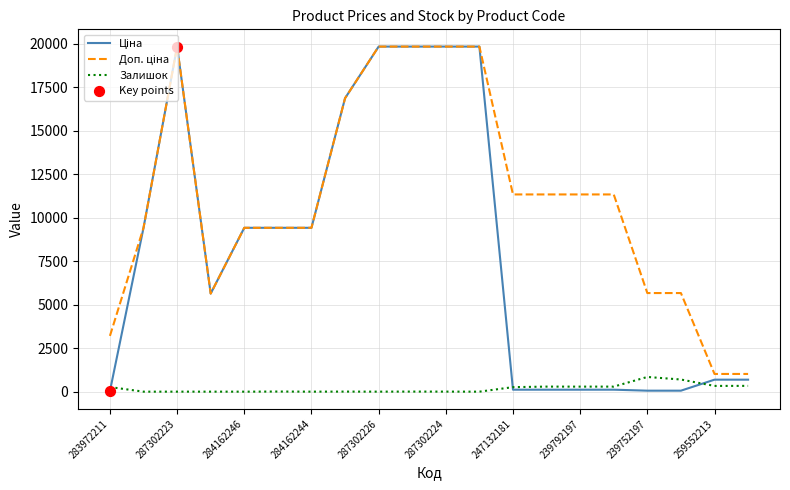

What is the maximum value shown in the chart?

19831.1